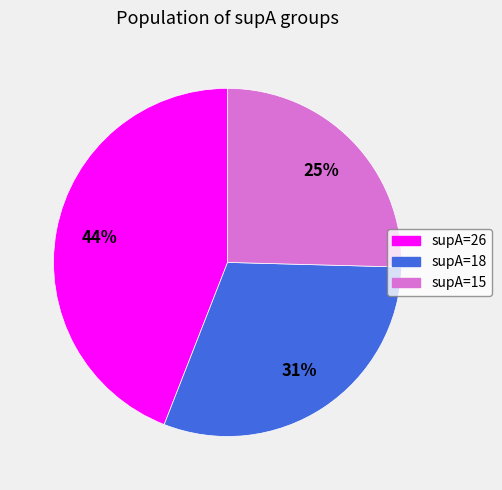

To the nearest percent, what portion does supA=26 represent?

44%